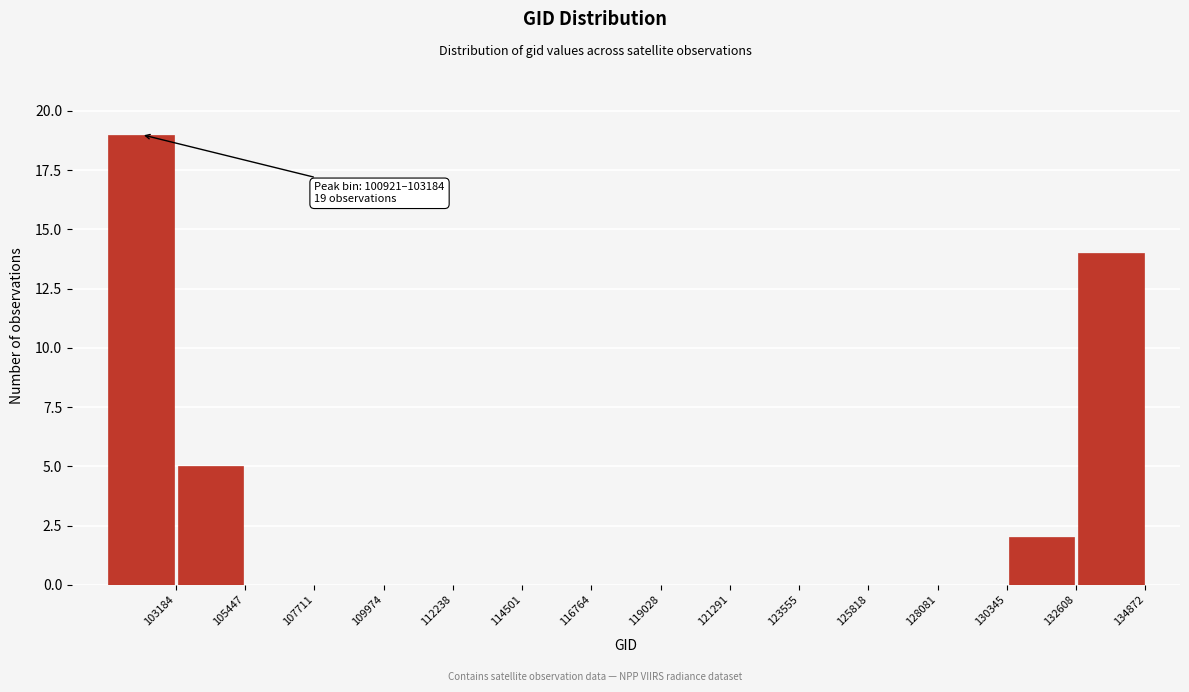

Over which range of the x-axis is the bar tallest?

101000 to 103000